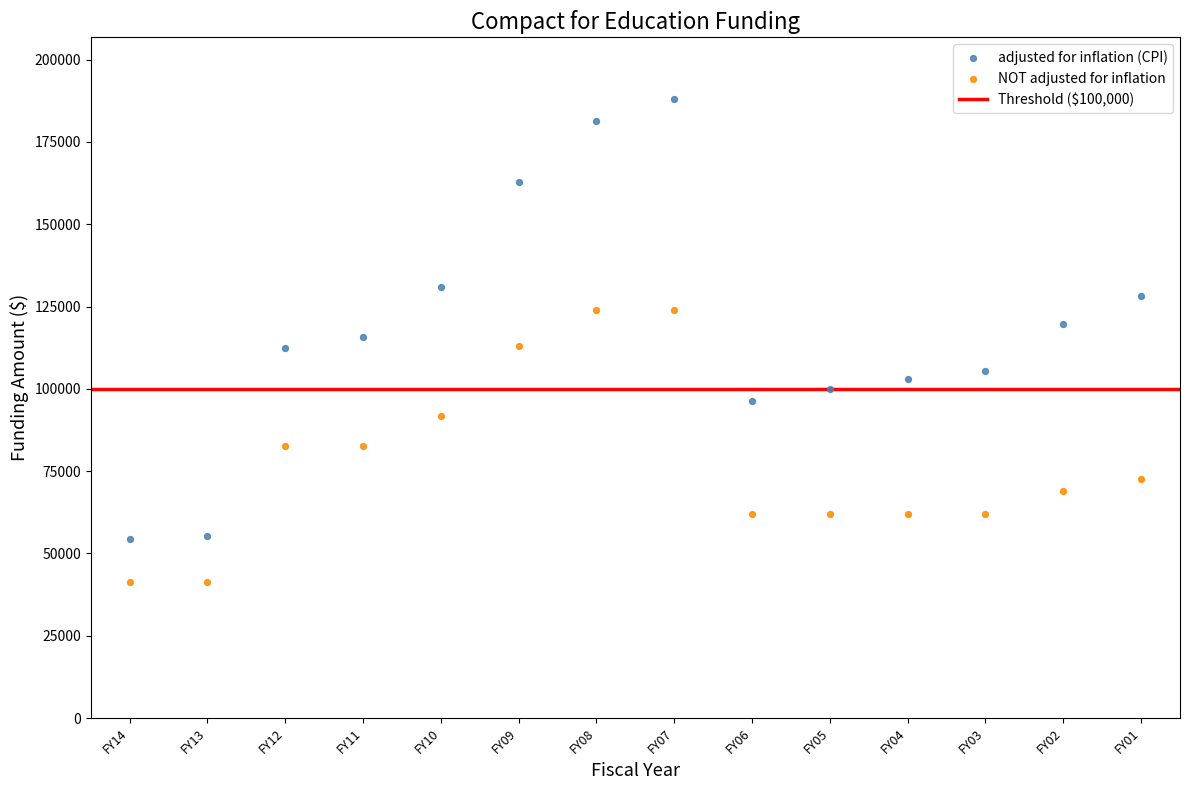

Which series has the widest spread of Y values?

adjusted for inflation (CPI)